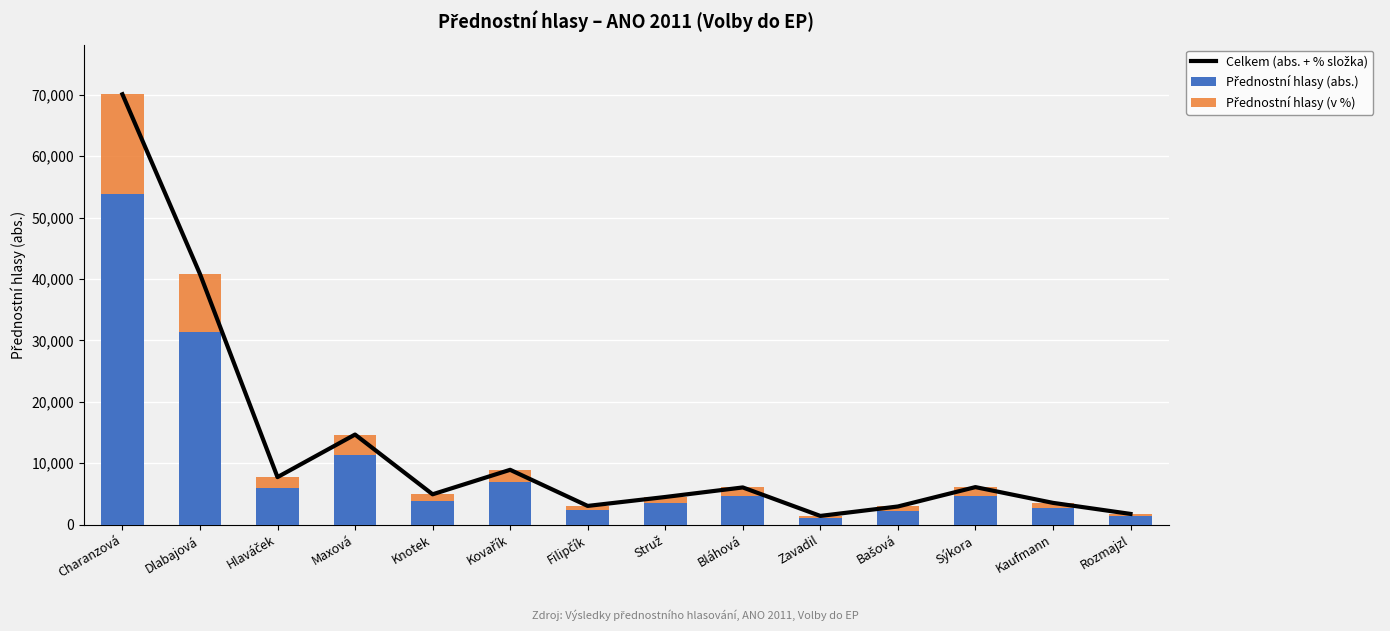

What is the maximum value shown in the chart?

70101.2